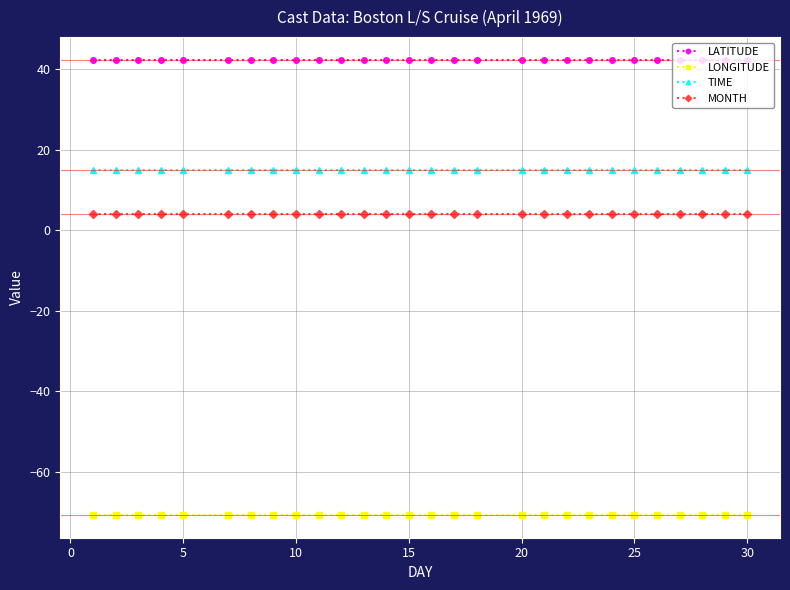

What is the sum of all TIME values?

420.0